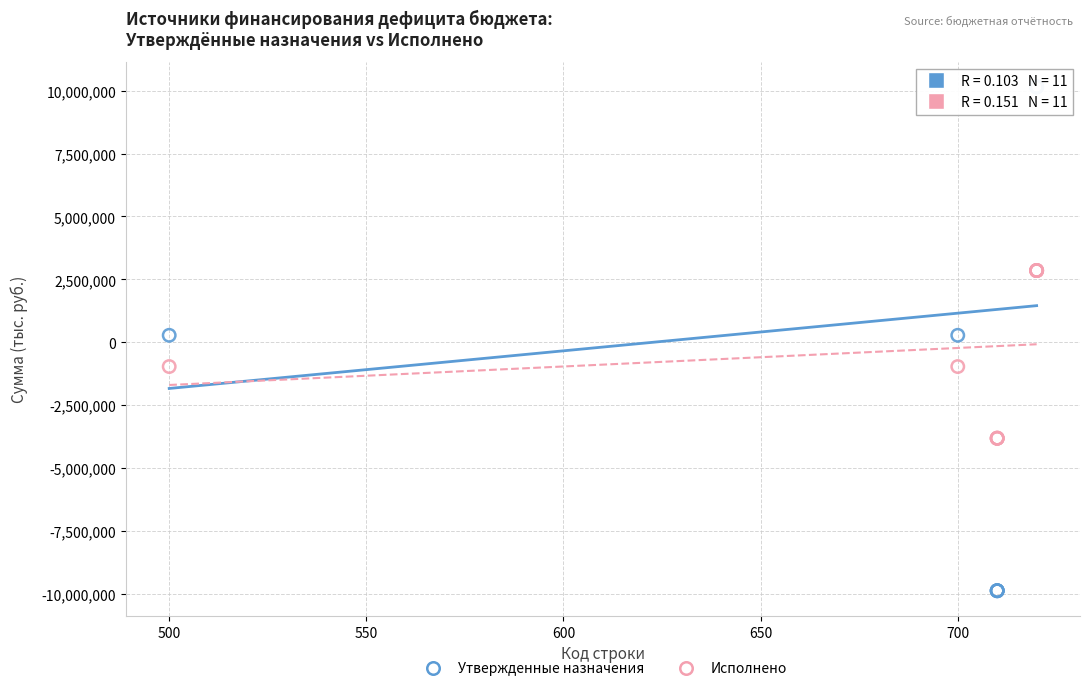

Which series has the largest Y range (max minus min)?

Утвержденные назначения